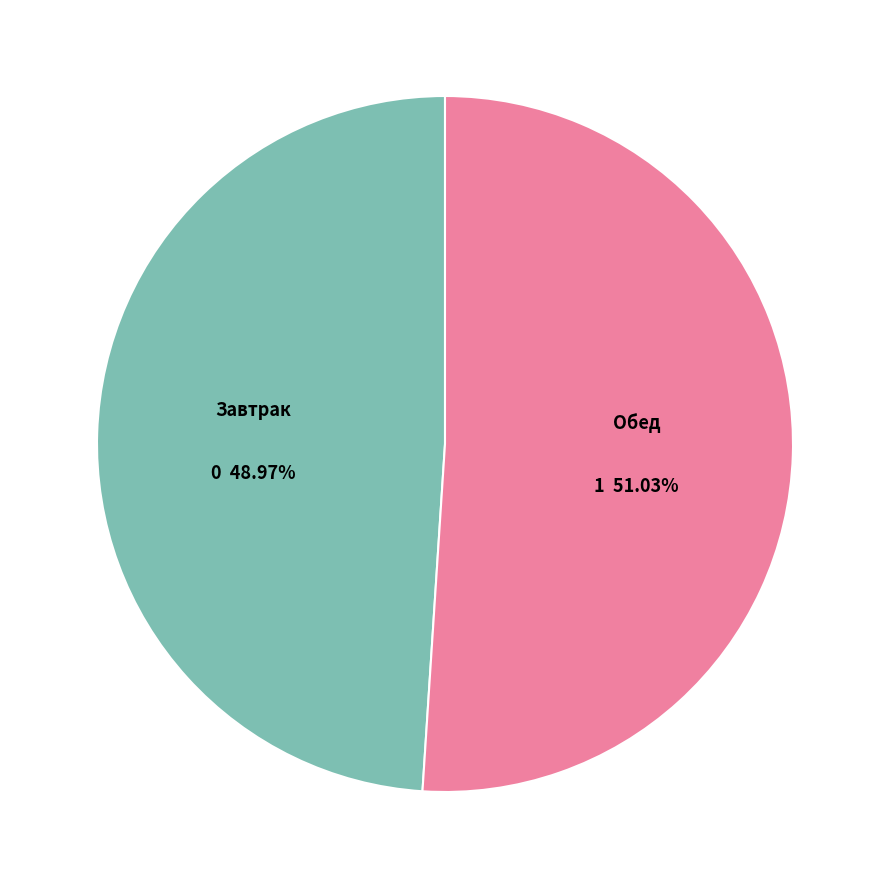

Is there a majority slice in this chart?

Yes